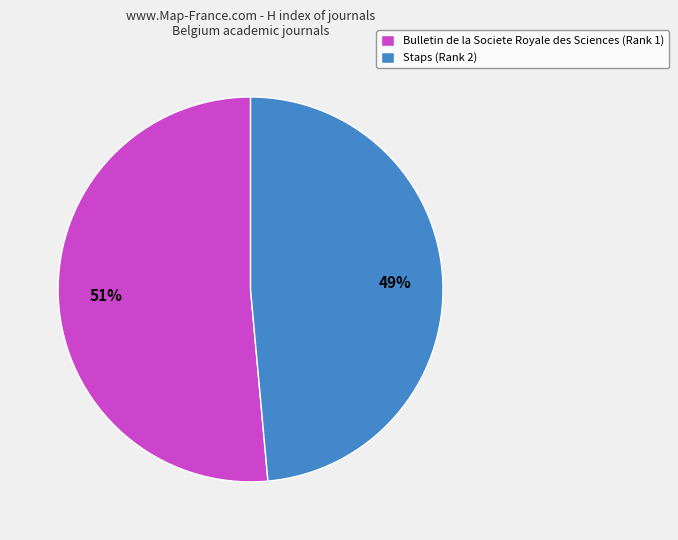

Which slice is the smallest?

Staps (Rank 2)